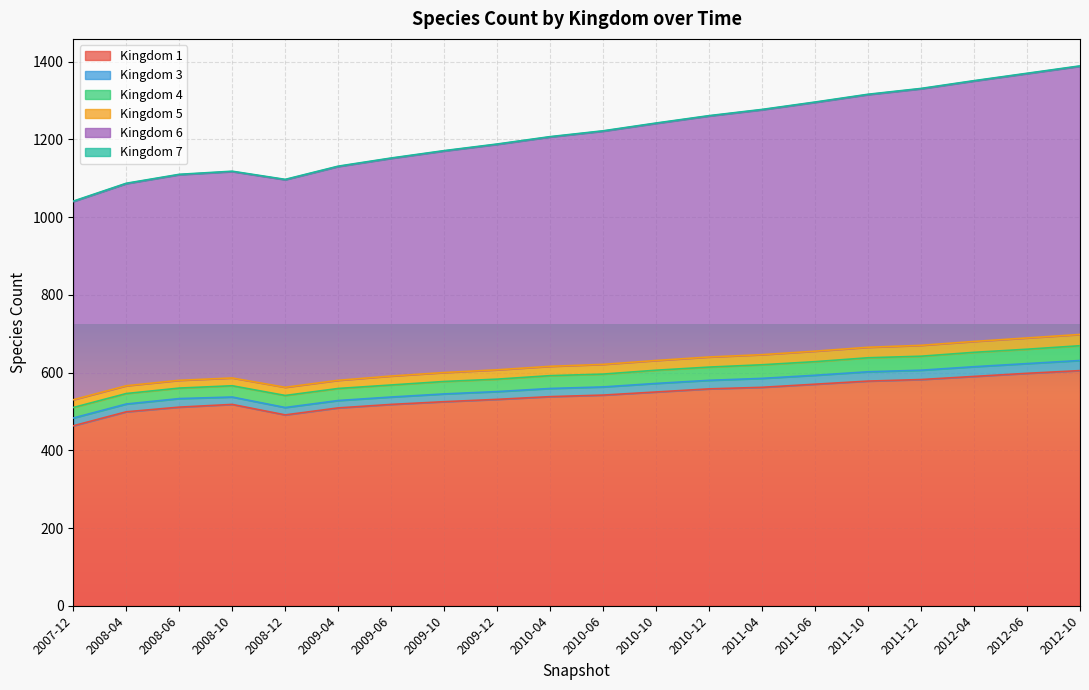

What position from the right is 2009-12?

12